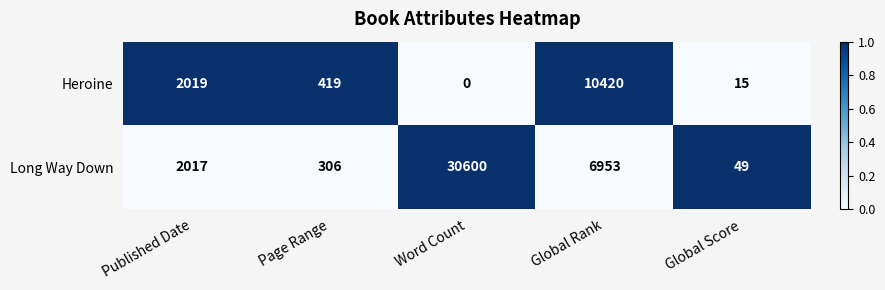

Which series has the widest spread of values?

Long Way Down